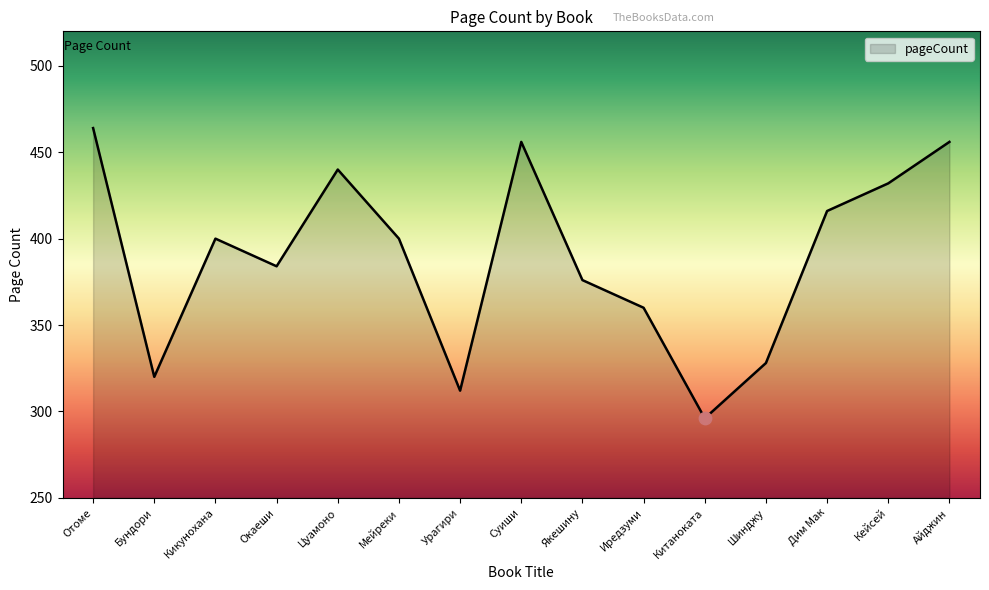

What is the change in value from Китаноката to Айджин?

+160